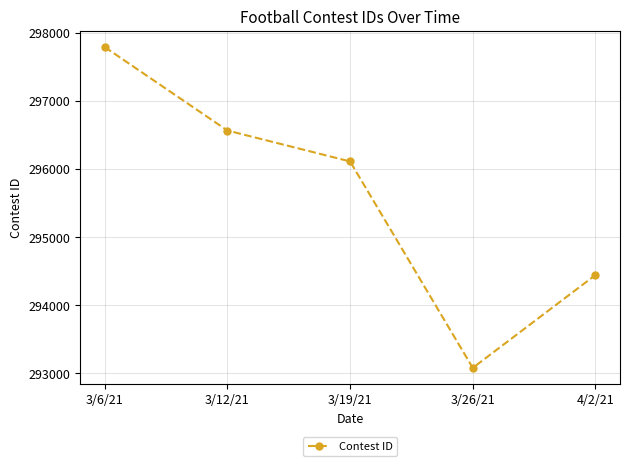

Does the chart display data point markers on the line(s)?

Yes